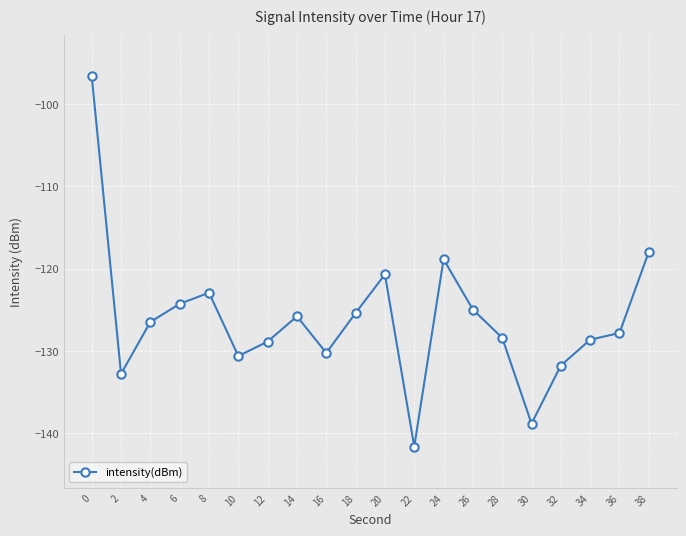

The chart shows a value of -128.4 at 28. True or false?

True